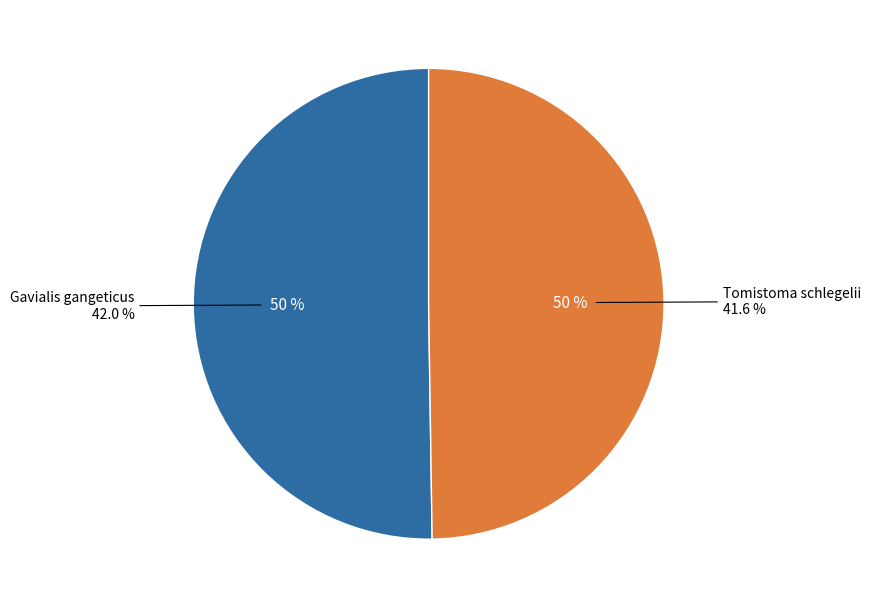

What is the majority slice?

Gavialis gangeticus